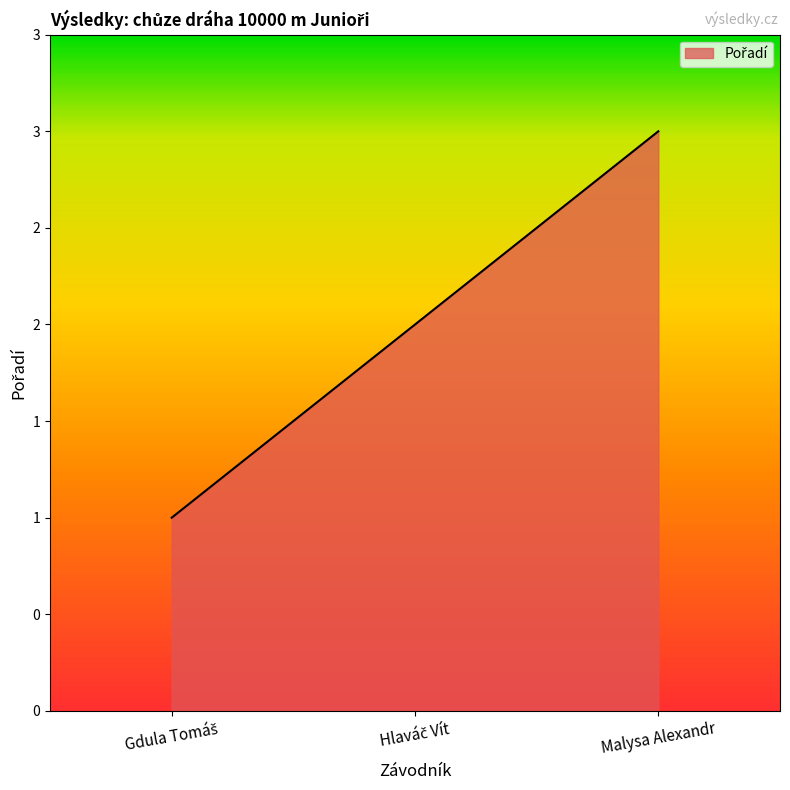

The chart shows a value of 3 at Malysa Alexandr. True or false?

True